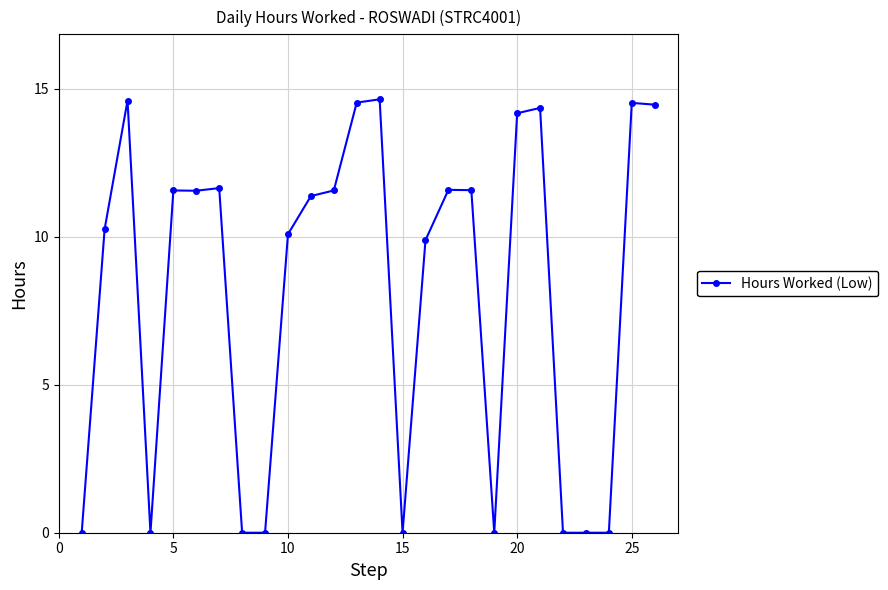

True or false: the data has more than 0 interior local peaks.

True